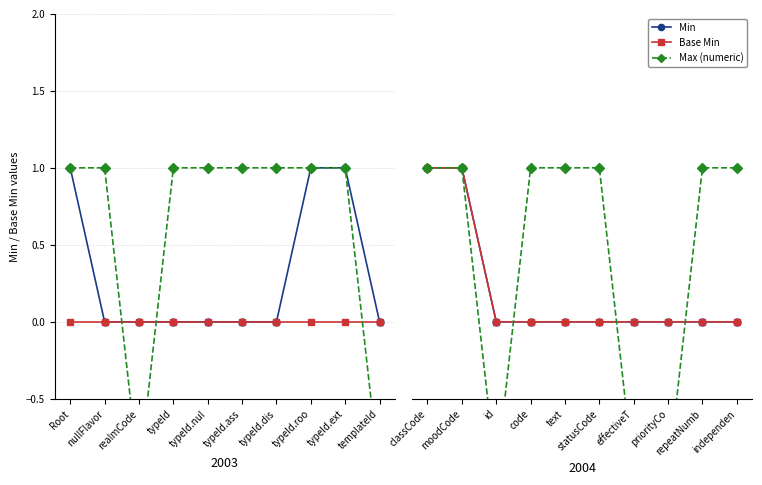

The value of Base Min at priorityCo is 0. True or false?

True